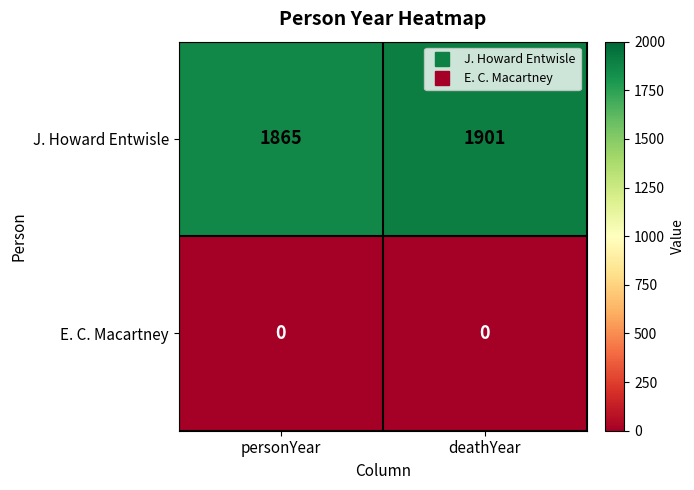

Which series has the widest spread of values?

J. Howard Entwisle